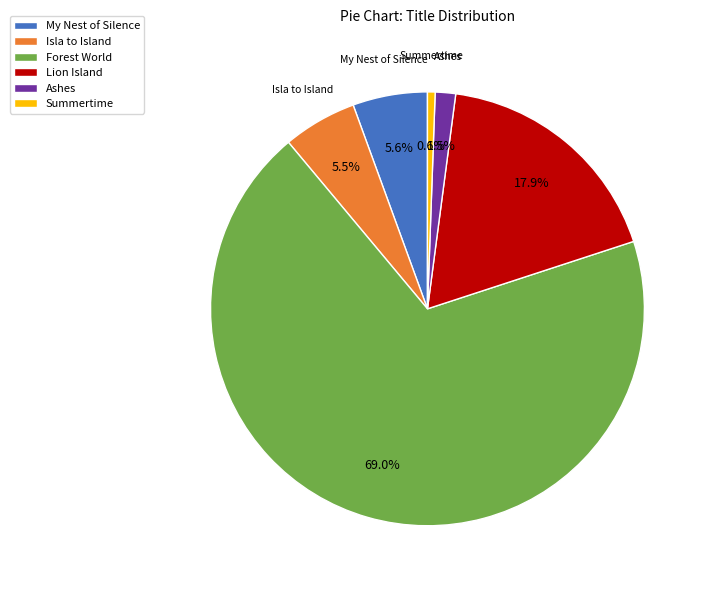

To the nearest percent, what is the difference between the largest and smallest slice percentages?

68%